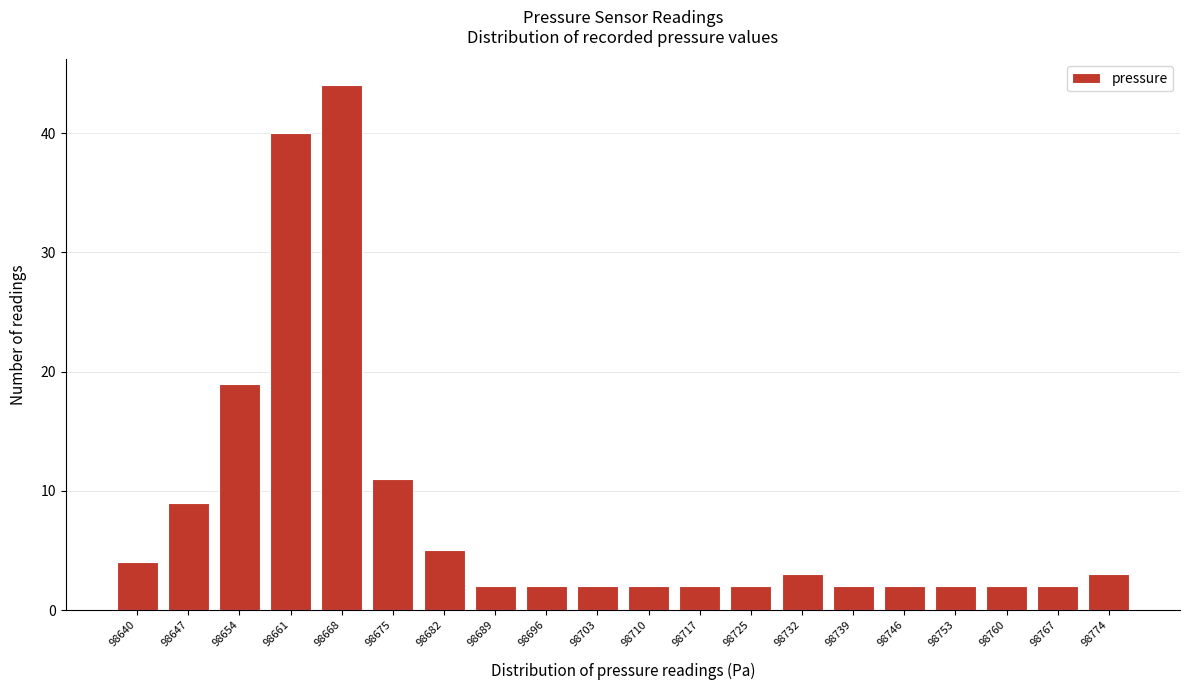

Reading right to left, extract all data points from this chart.

3	2	2	2	2	2	3	2	2	2	2	2	2	5	11	44	40	19	9	4